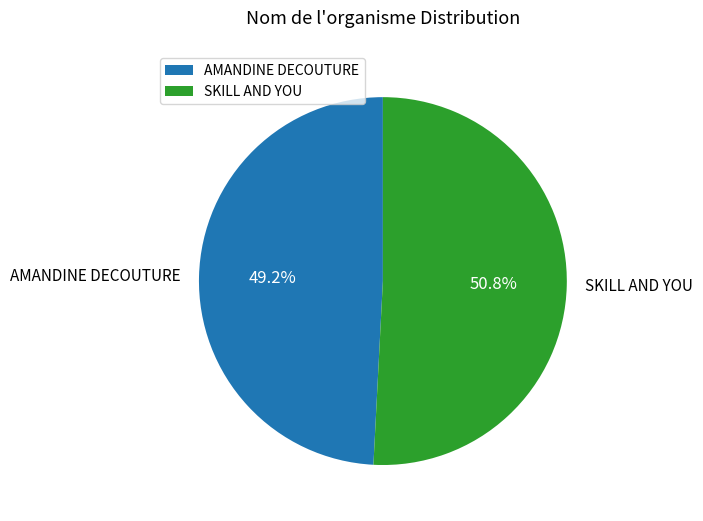

What is the majority slice?

SKILL AND YOU